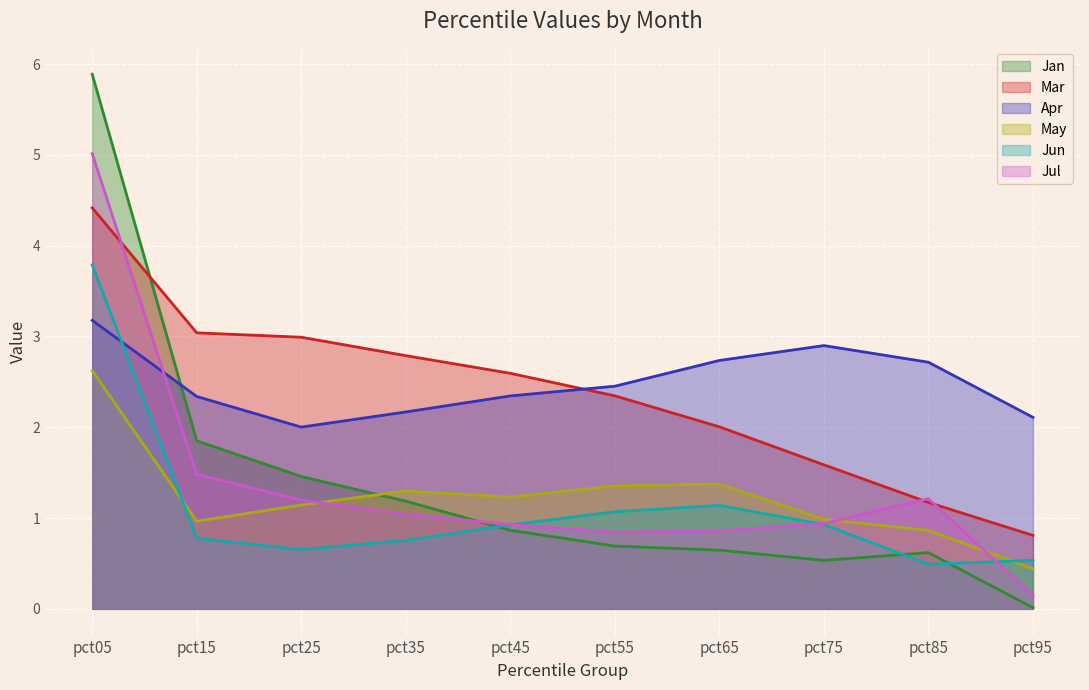

Which series changed the most between pct55 and pct65?

Mar